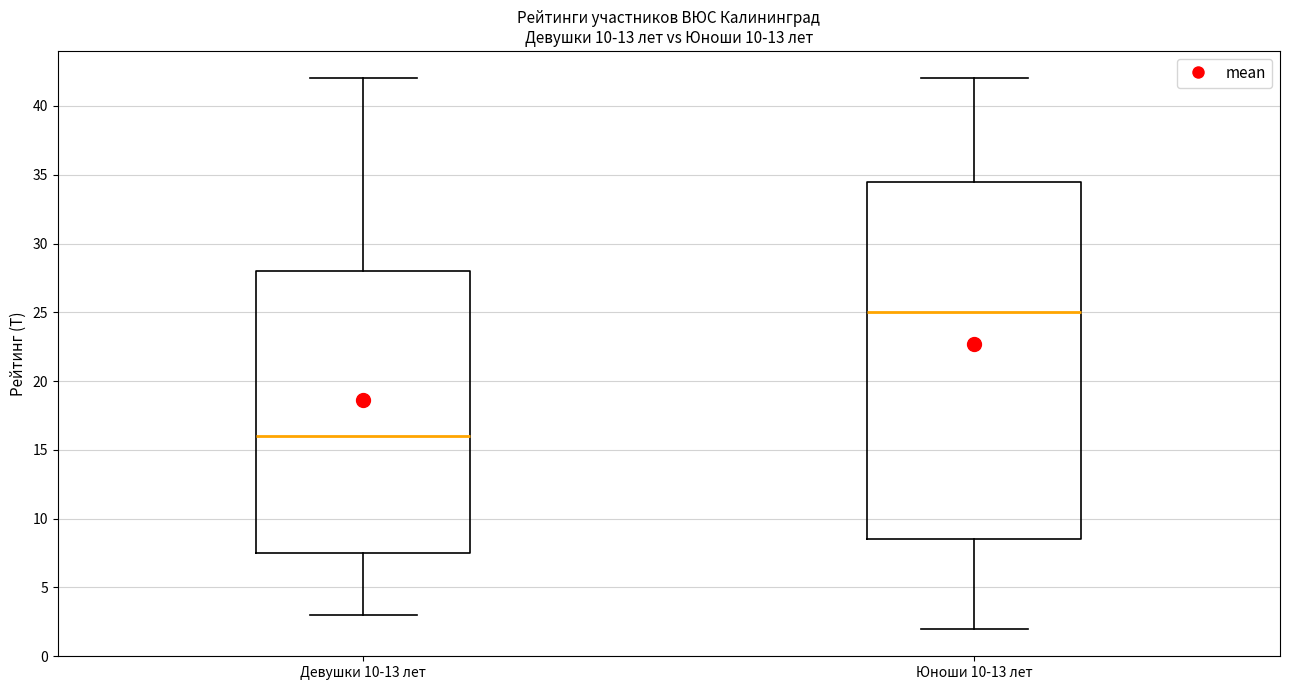

Reading left to right, read every box against the y-axis: the position of its median line, the range the box covers, and the ends of its whiskers. The values are not printed on the chart, so give them approximately, as read against the axis.

Девушки 10-13 лет: median 16.0, box 7.5 to 28.0, whiskers 3.0 to 42.0
Юноши 10-13 лет: median 25.0, box 8.5 to 34.5, whiskers 2.0 to 42.0